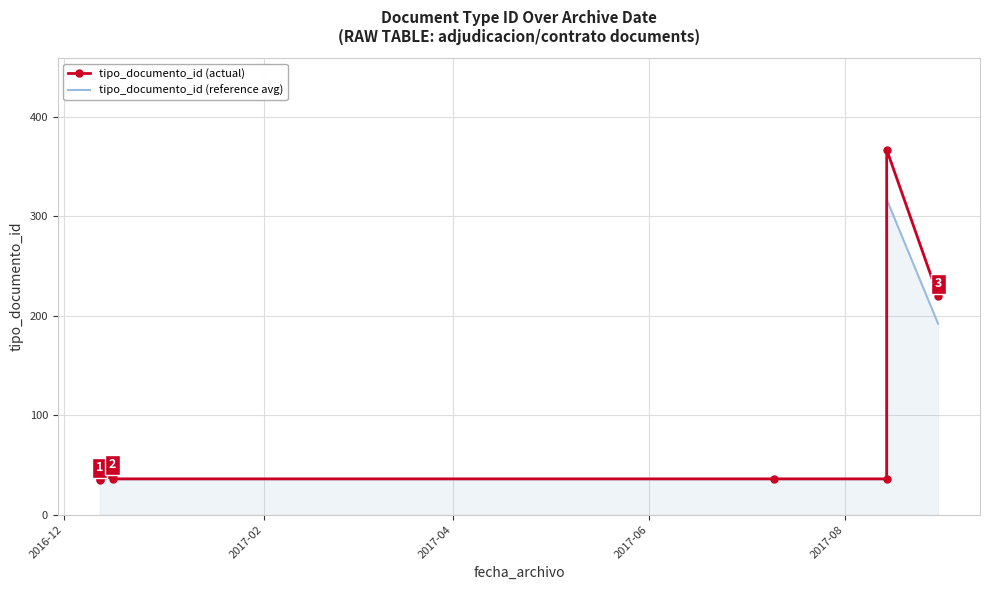

Which series has the widest spread of values?

tipo_documento_id (actual)